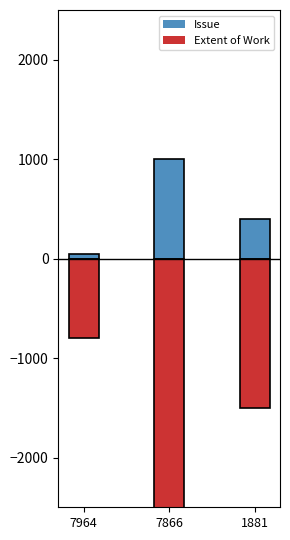

Rank the series by their average value, from highest to lowest.

Issue, Extent of Work